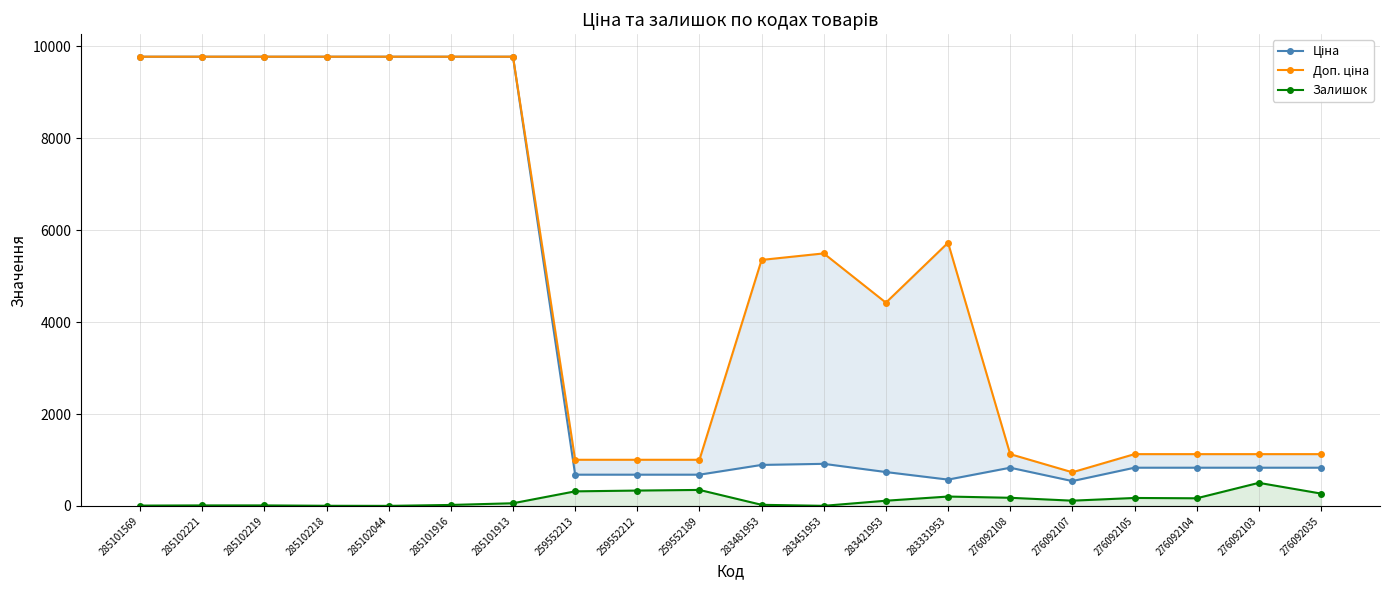

What is the difference between the highest and lowest values at 283421953?

4310.0